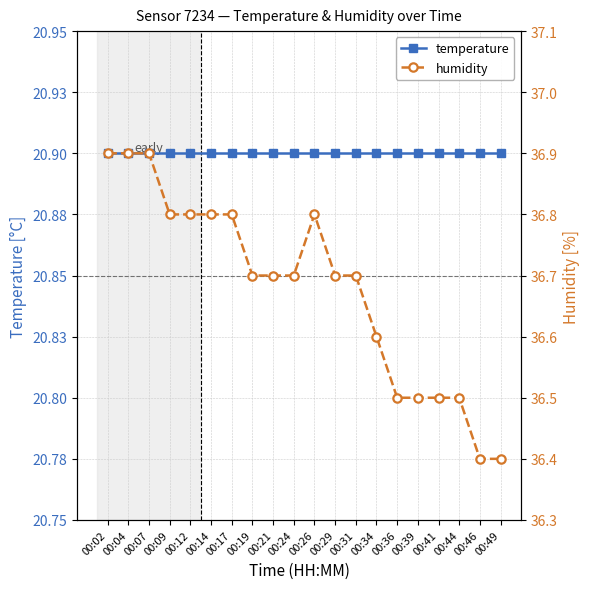

True or false: humidity and temperature cross at least once.

False